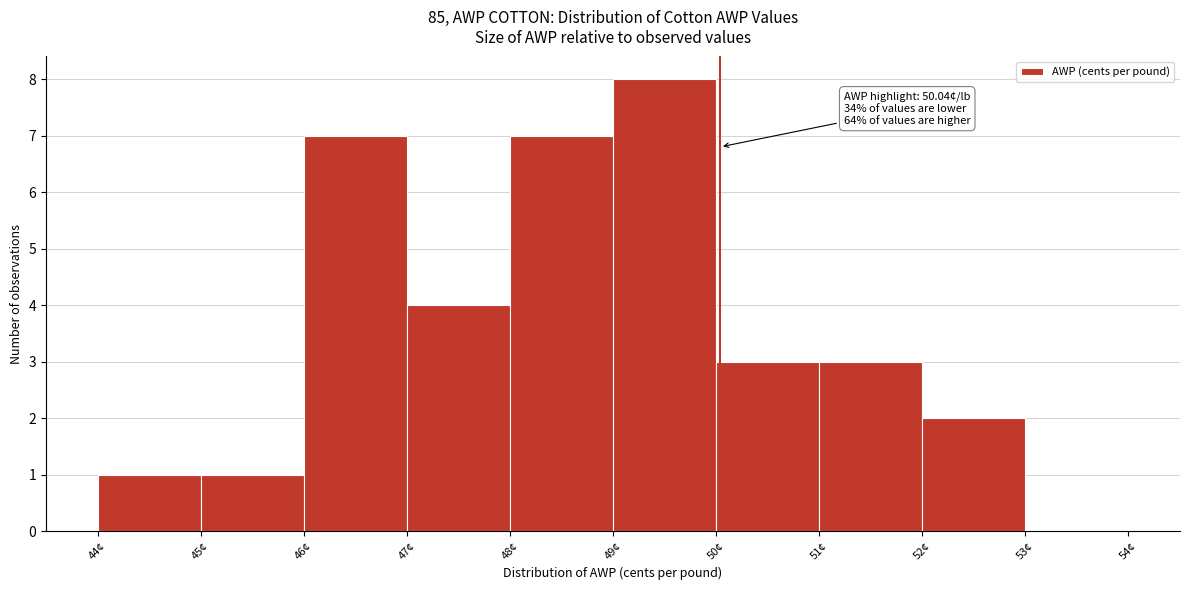

Over which range of the x-axis is the bar tallest?

49 to 50